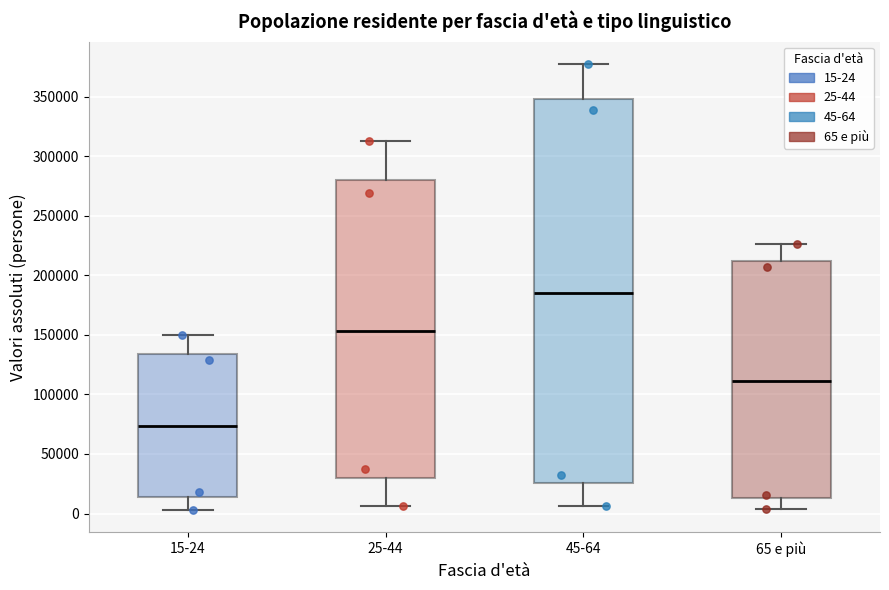

Where is the lower edge of the box for 25-44 on the y-axis? The values are not printed on the chart, so give them approximately, as read against the axis.

30000